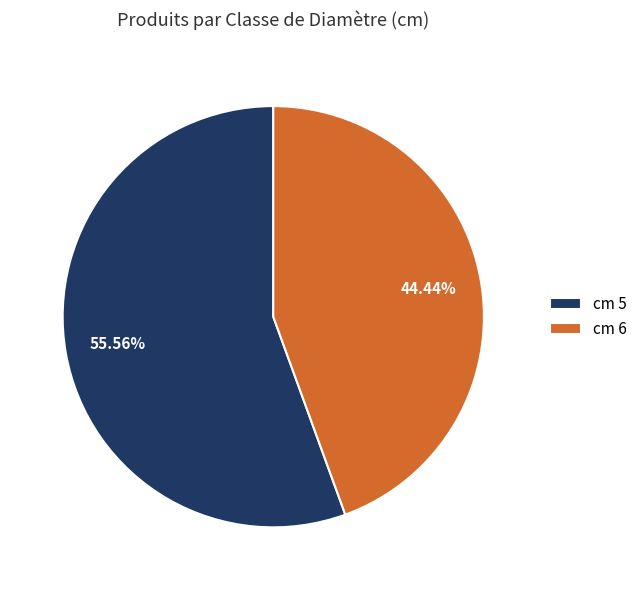

What is the ratio of the value at cm 6 to the value at cm 5?

0.8